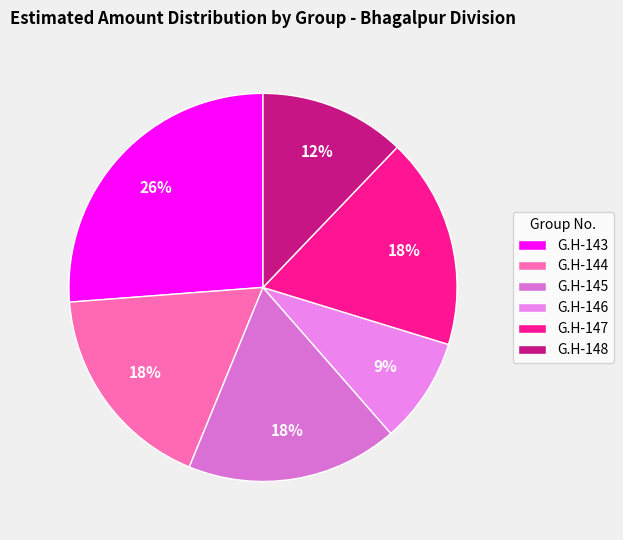

Which category has the biggest portion of the pie?

G.H-143